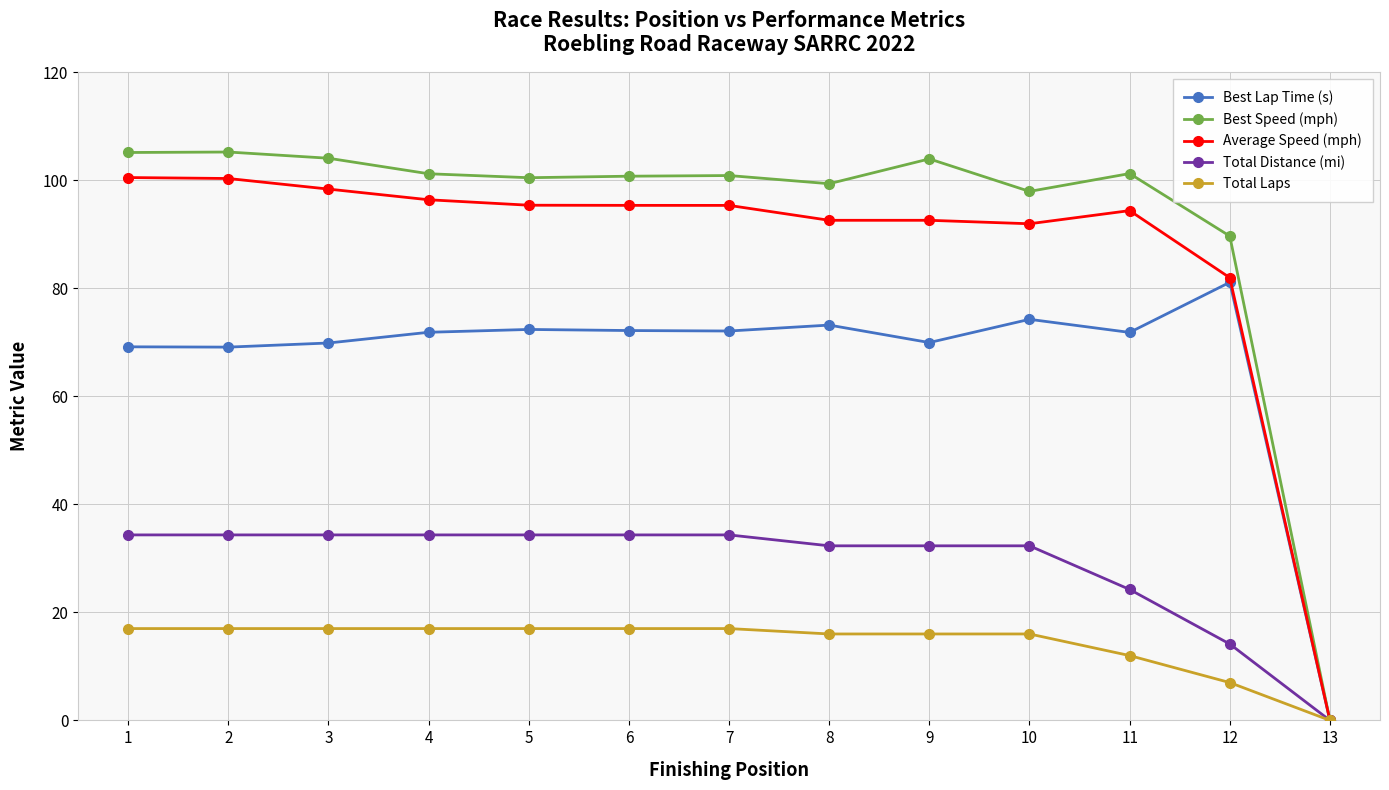

Rank the series at 2 from lowest to highest value.

Total Laps, Total Distance (mi), Best Lap Time (s), Average Speed (mph), Best Speed (mph)